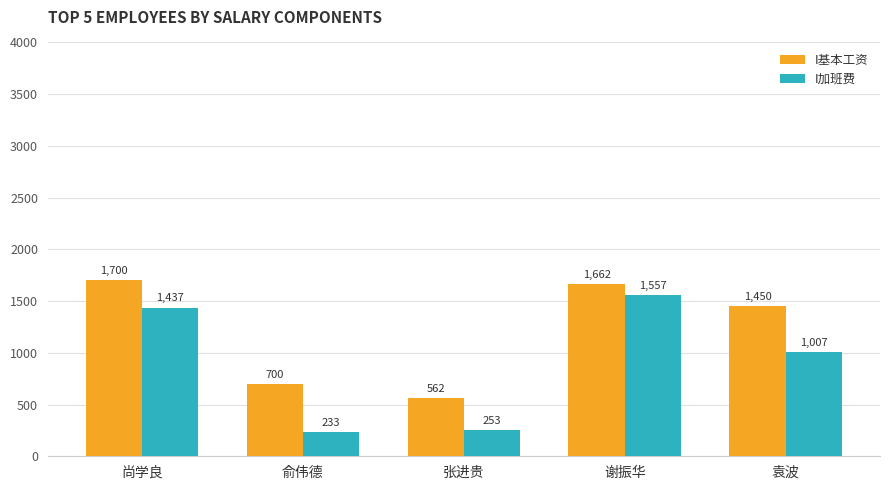

Rank the series by their average value, from highest to lowest.

I基本工资, I加班费